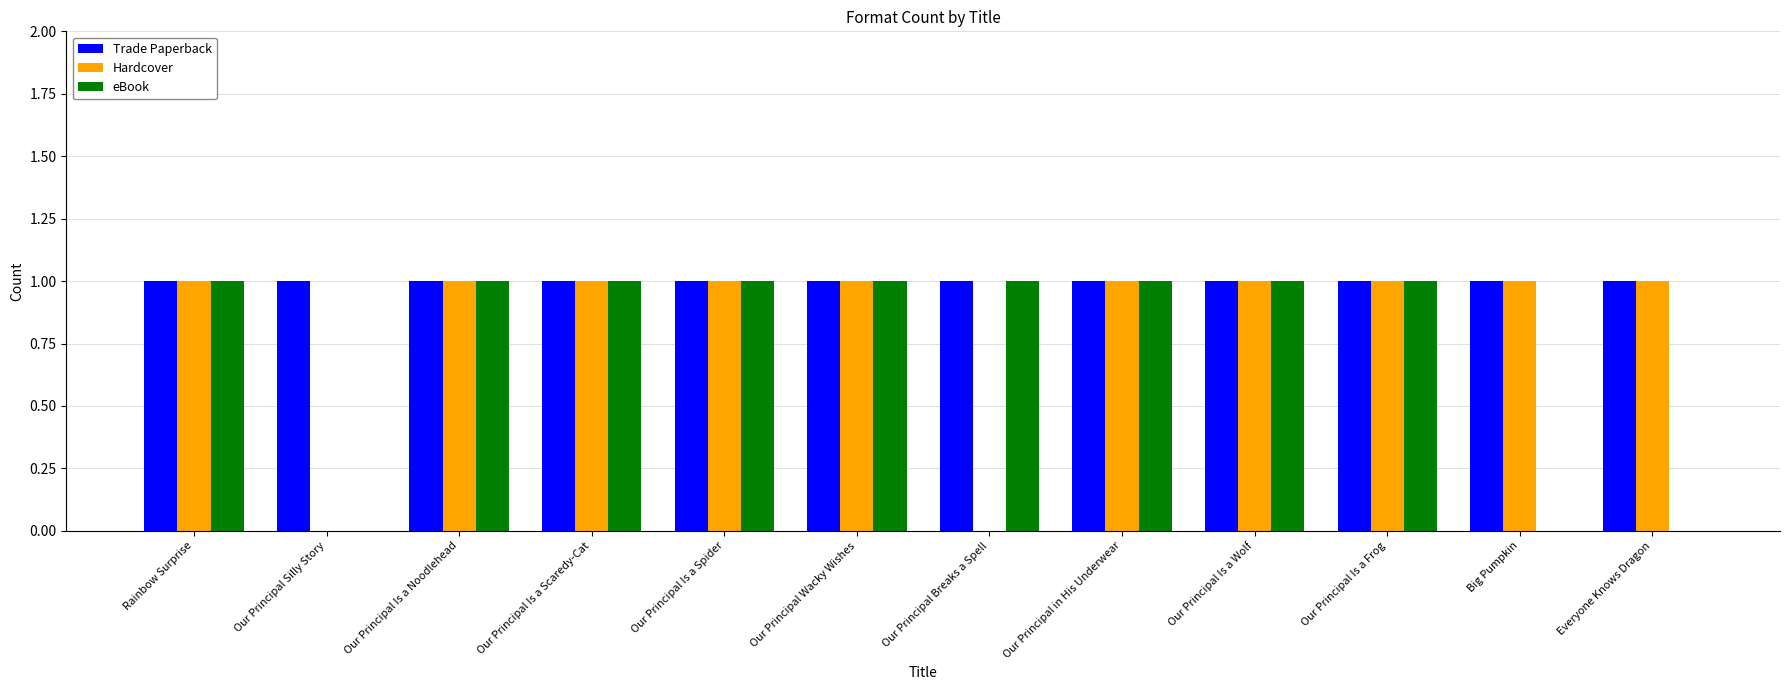

What is the sum of all Hardcover values?

10